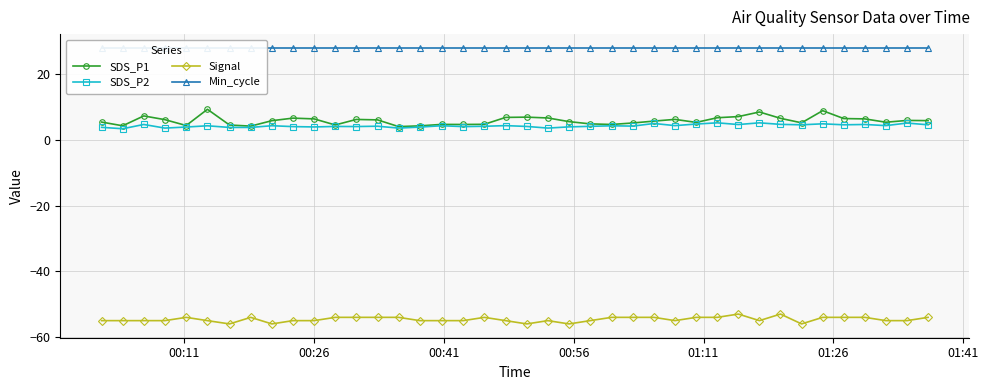

True or false: SDS_P1 and Signal intersect in this chart.

False